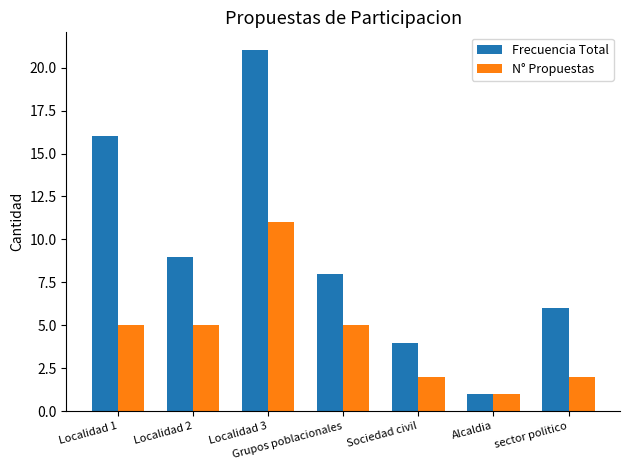

Rank the series by their maximum value, from lowest to highest.

N° Propuestas, Frecuencia Total